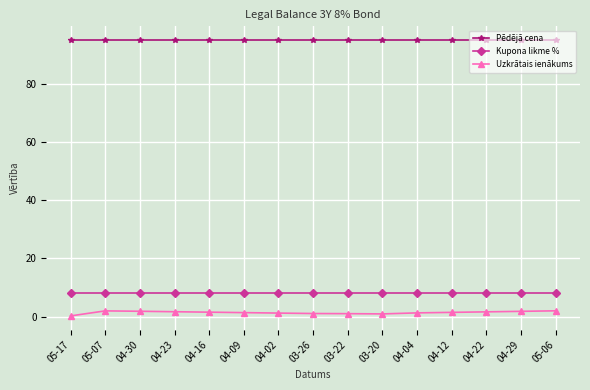

What is the sum of all Uzkrātais ienākums values?

21.1